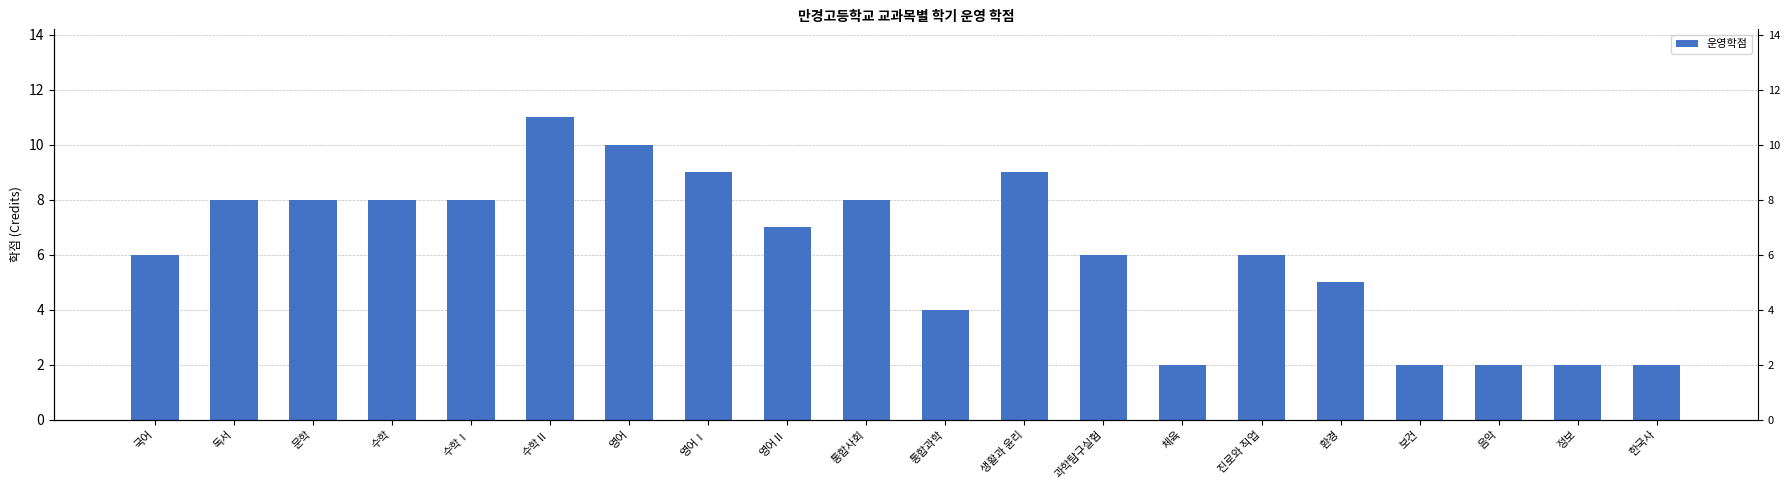

What is the change in value from 영어Ⅱ to 환경?

-2